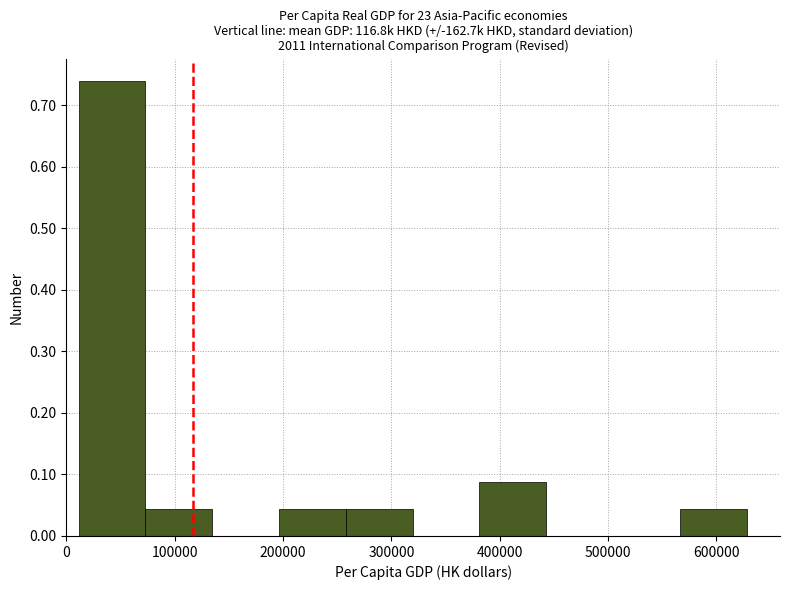

What is the height of the bar covering 260000 to 320000 on the x-axis? Neither the bar edges nor the heights are printed on the chart, so give them approximately, as read against the axes.

0.04